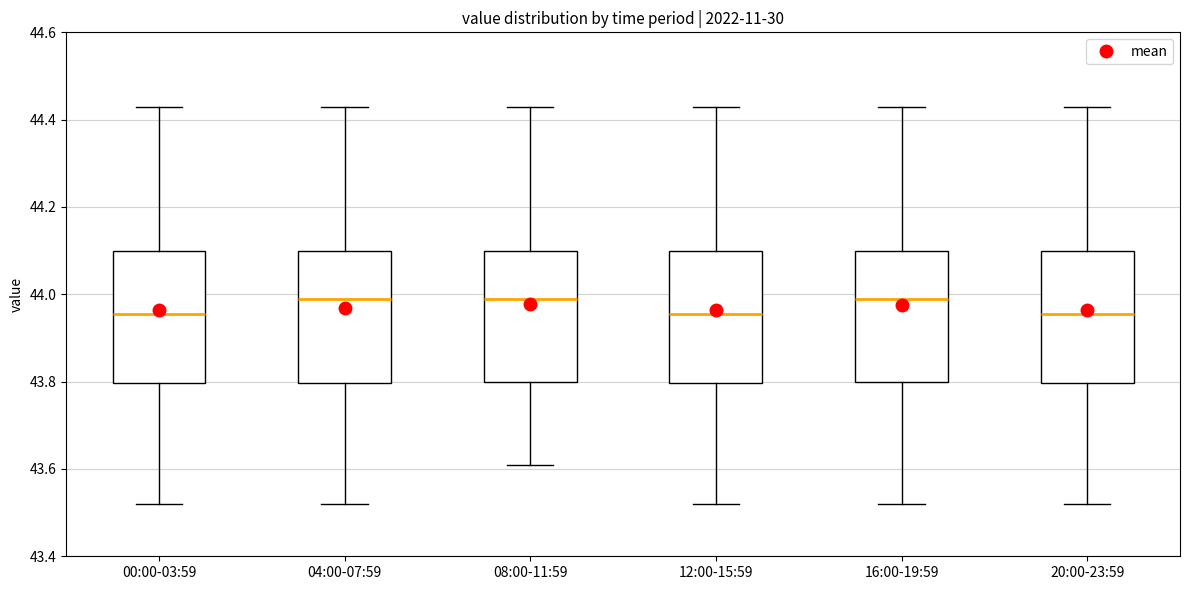

Reading left to right, transcribe this box plot: for each box, give where its median line is, the range the box spans, and where its two whiskers end, as read against the y-axis. The values are not printed on the chart, so give them approximately, as read against the axis.

00:00-03:59: median 43.96, box 43.80 to 44.10, whiskers 43.52 to 44.44
04:00-07:59: median 44.00, box 43.80 to 44.10, whiskers 43.52 to 44.44
08:00-11:59: median 44.00, box 43.80 to 44.10, whiskers 43.62 to 44.44
12:00-15:59: median 43.96, box 43.80 to 44.10, whiskers 43.52 to 44.44
16:00-19:59: median 44.00, box 43.80 to 44.10, whiskers 43.52 to 44.44
20:00-23:59: median 43.96, box 43.80 to 44.10, whiskers 43.52 to 44.44